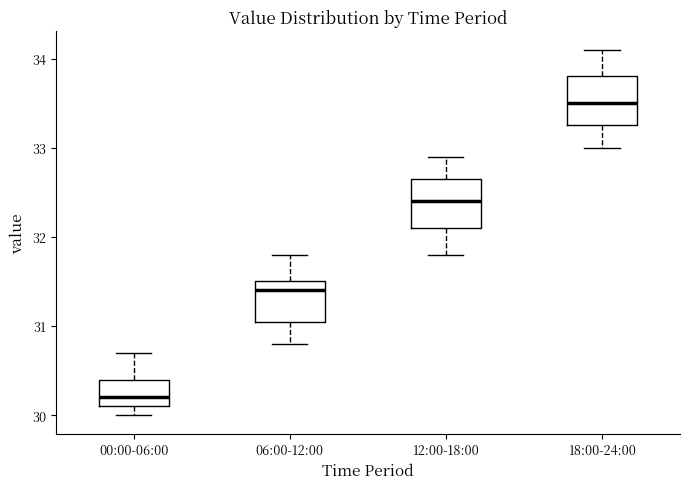

Reading left to right, read every box against the y-axis: the position of its median line, the range the box covers, and the ends of its whiskers. The values are not printed on the chart, so give them approximately, as read against the axis.

00:00-06:00: median 30.2, box 30.1 to 30.4, whiskers 30.0 to 30.7
06:00-12:00: median 31.4, box 31.1 to 31.5, whiskers 30.8 to 31.8
12:00-18:00: median 32.4, box 32.1 to 32.7, whiskers 31.8 to 32.9
18:00-24:00: median 33.5, box 33.3 to 33.8, whiskers 33.0 to 34.1